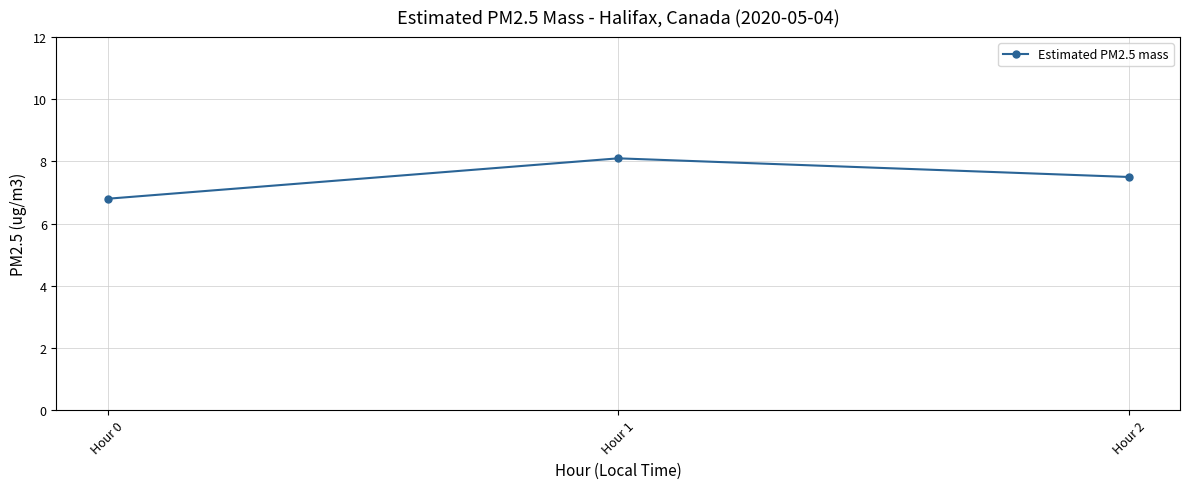

Where is the data nearest to the value 7?

Hour 0